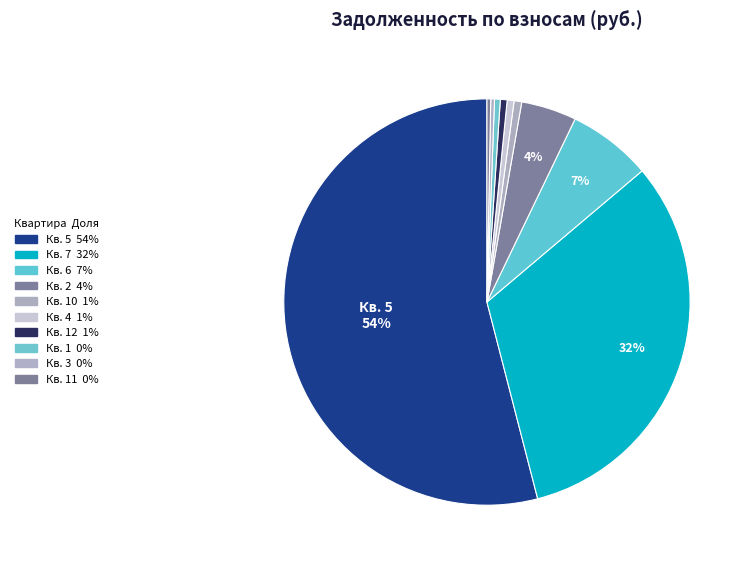

How many segments does this pie chart have?

10